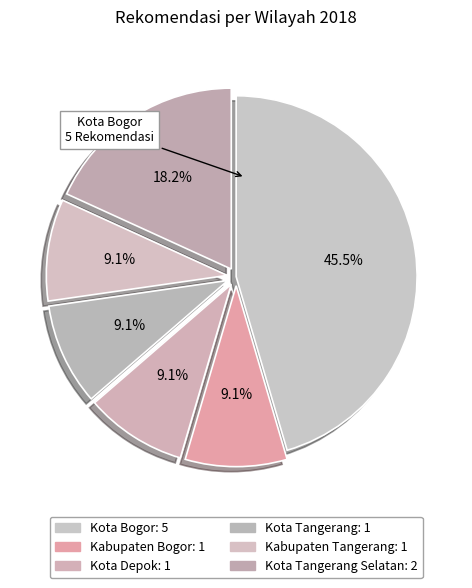

Which slice is the smallest?

Kabupaten Bogor